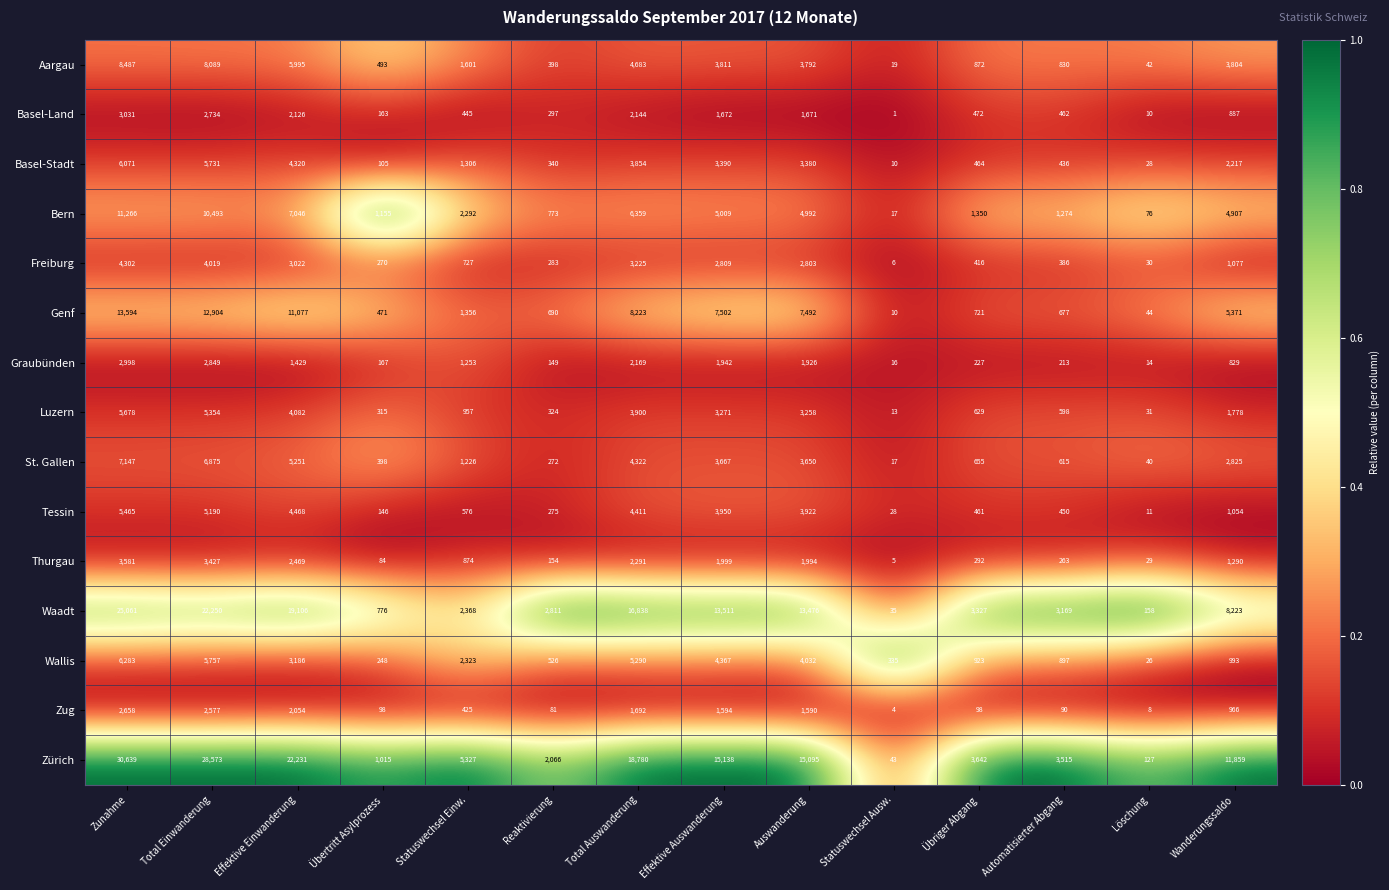

What is the average value of the Genf series?

5009